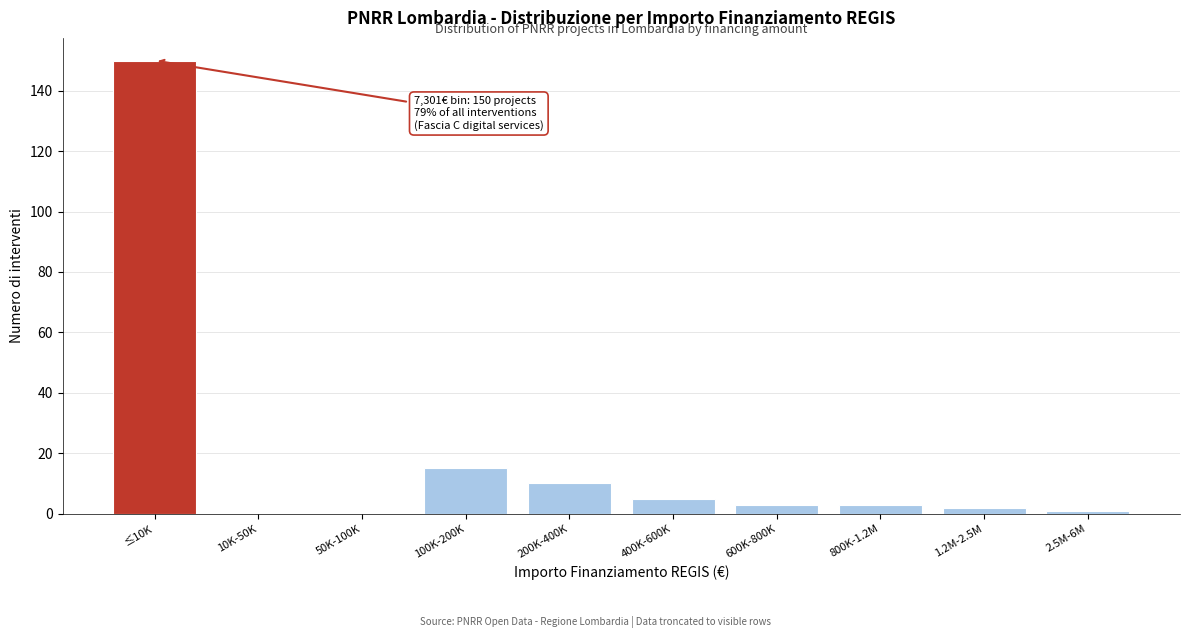

Reading left to right, extract all data points from this chart.

≤10K=150	10K-50K=0	50K-100K=0	100K-200K=15	200K-400K=10	400K-600K=5	600K-800K=3	800K-1.2M=3	1.2M-2.5M=2	2.5M-6M=1